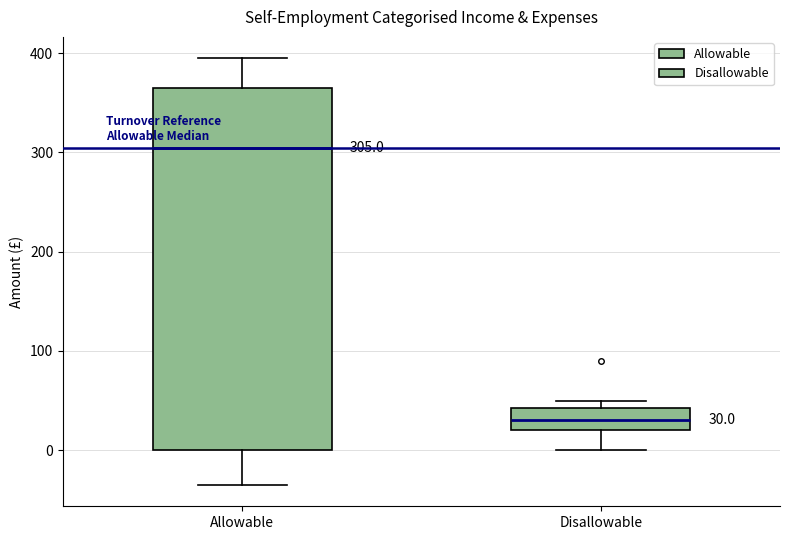

Comparing the boxes themselves (not the whiskers), which one is the tallest?

Allowable